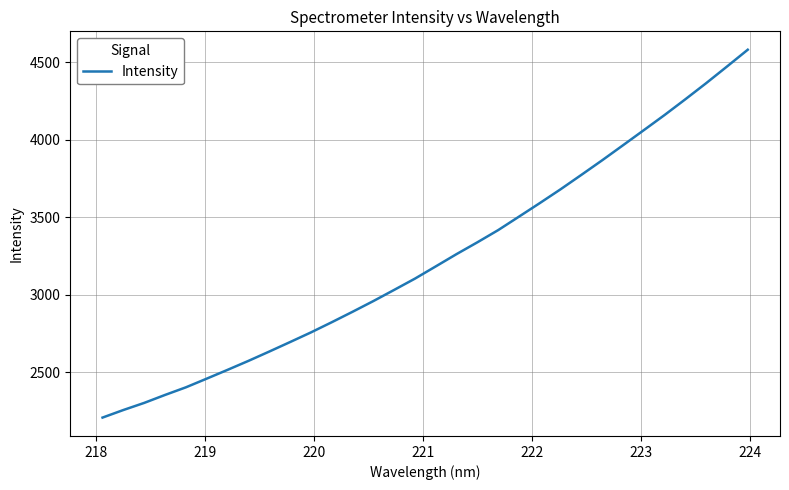

What is the greatest value displayed?

4581.4